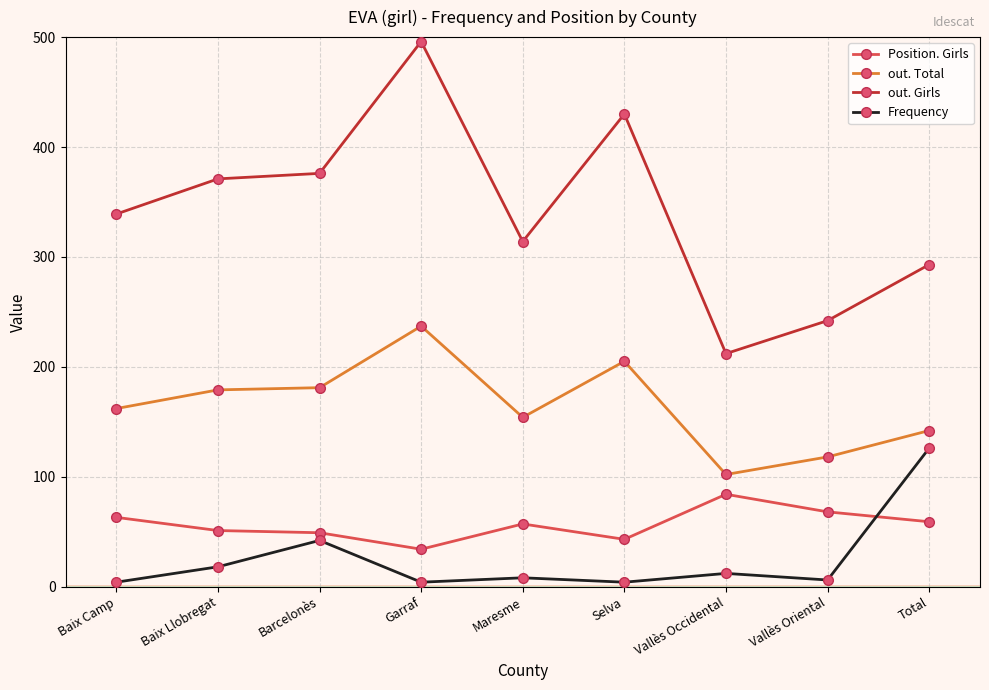

At which label does Position. Girls reach its peak?

Vallès Occidental